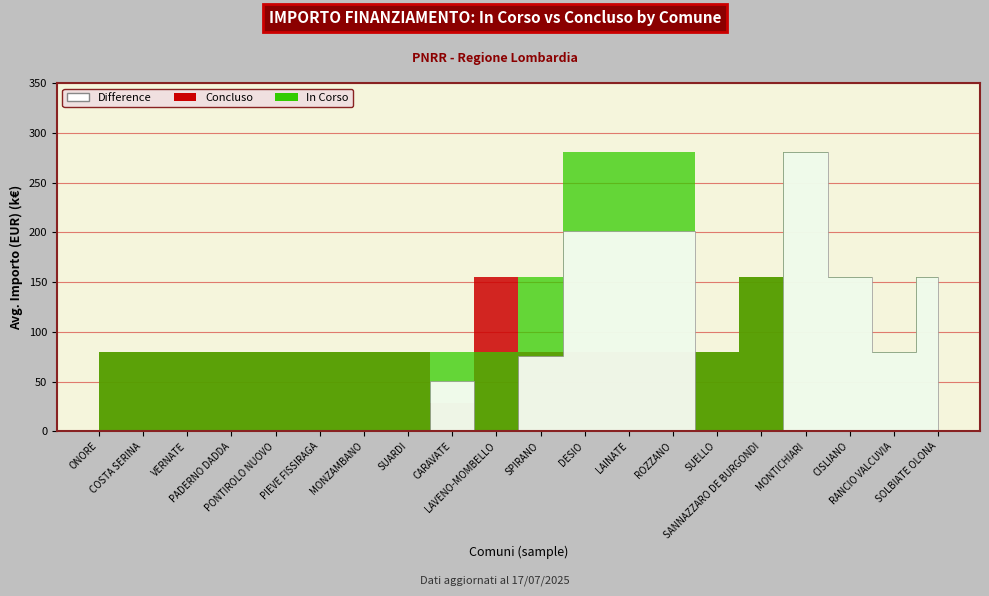

True or false: Concluso has more than 1 interior local peaks.

True